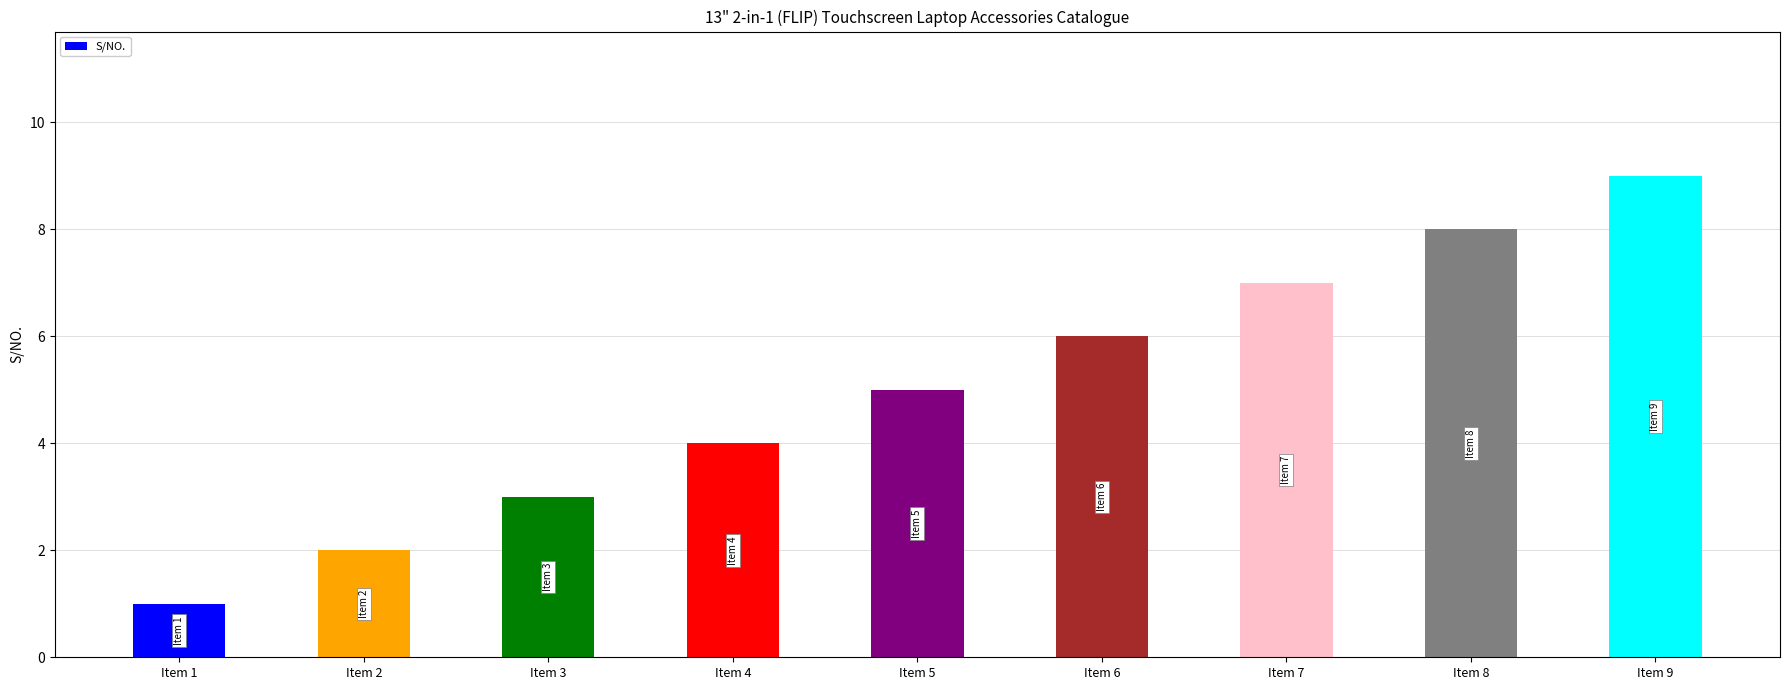

What is the ratio of the value at Item 7 to the value at Item 6?

1.2